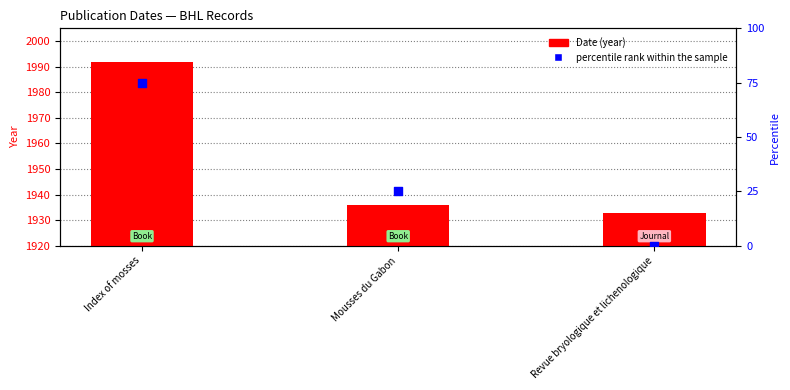

At how many categories does at least one series exceed 403?

3